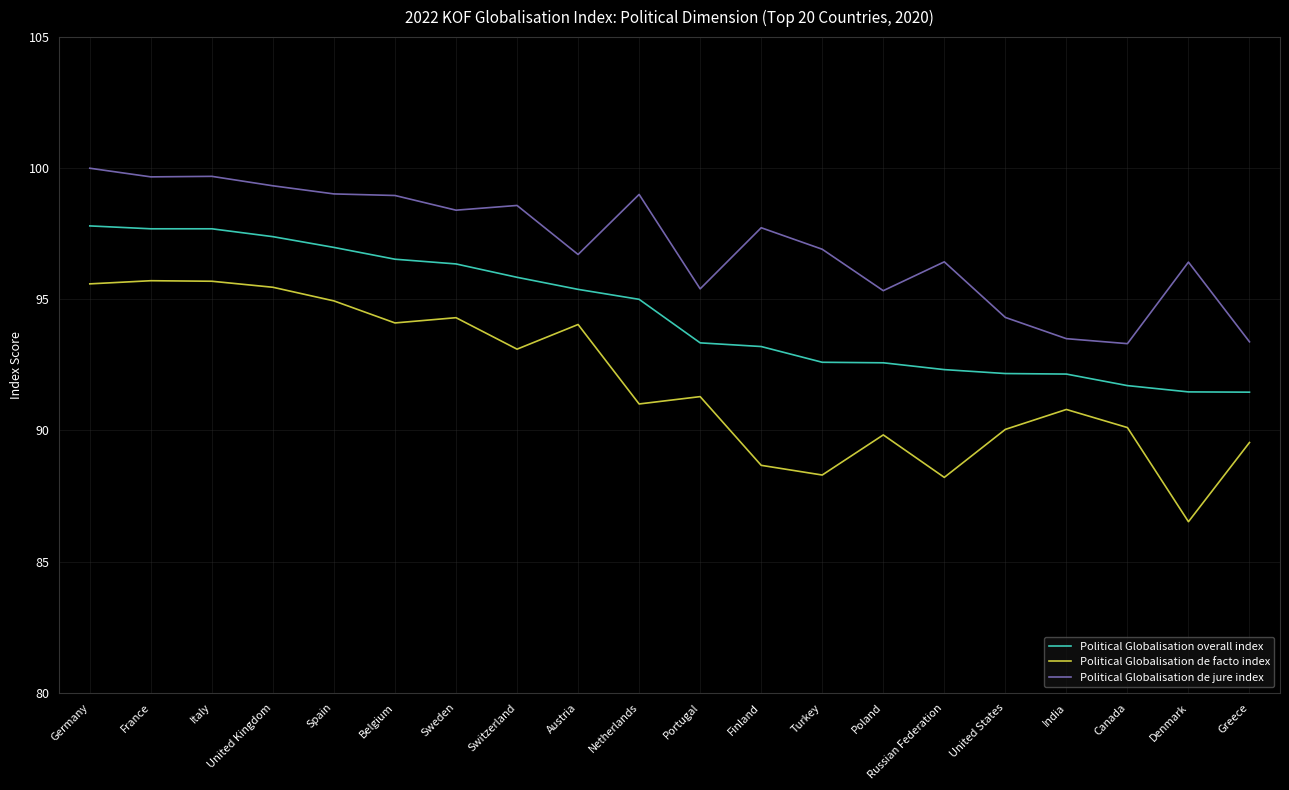

Which series has the widest spread of values?

Political Globalisation de facto index